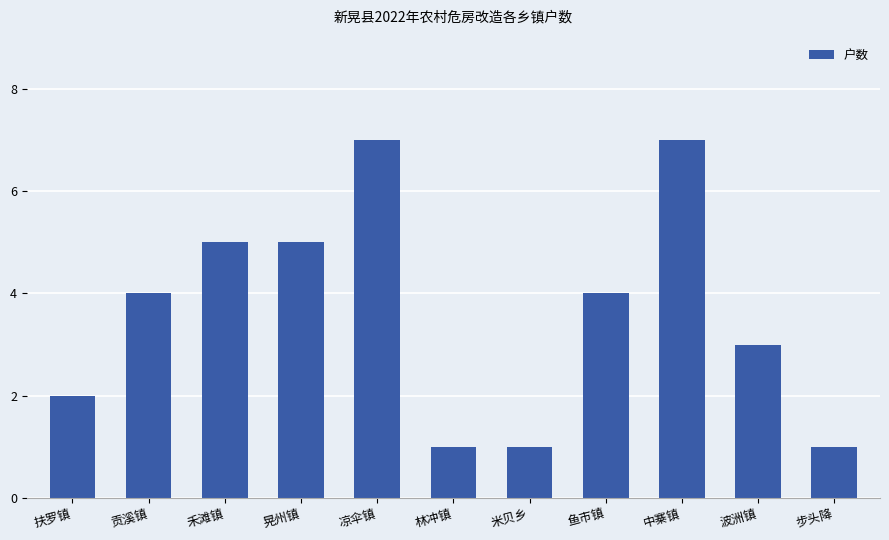

Reading left to right, extract all data points from this chart.

扶罗镇=2	贡溪镇=4	禾滩镇=5	晃州镇=5	凉伞镇=7	林冲镇=1	米贝乡=1	鱼市镇=4	中寨镇=7	波洲镇=3	步头降=1